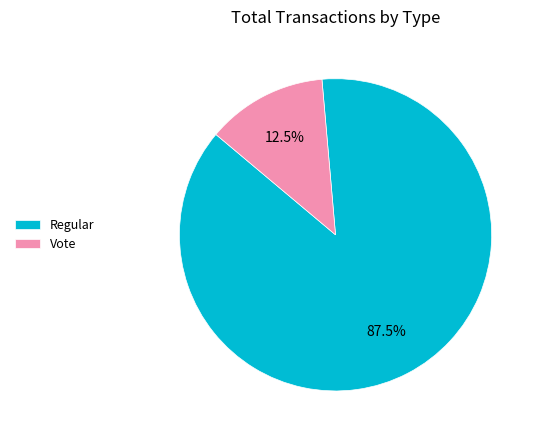

How many slices are in this pie chart?

2